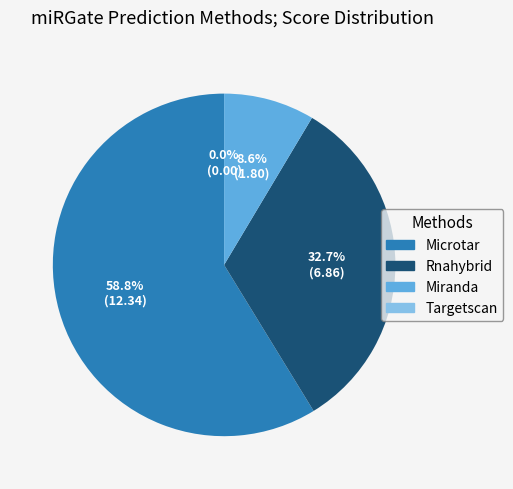

Is there a majority slice in this chart?

Yes